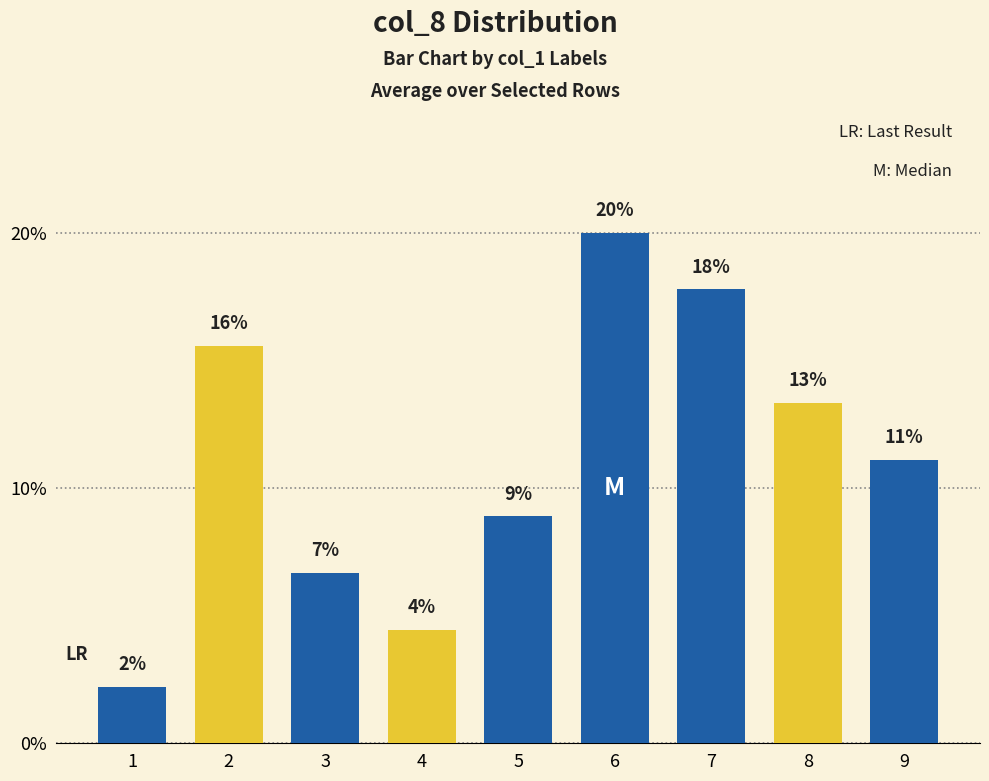

Is it true that the value at 7 is 29.9?

False